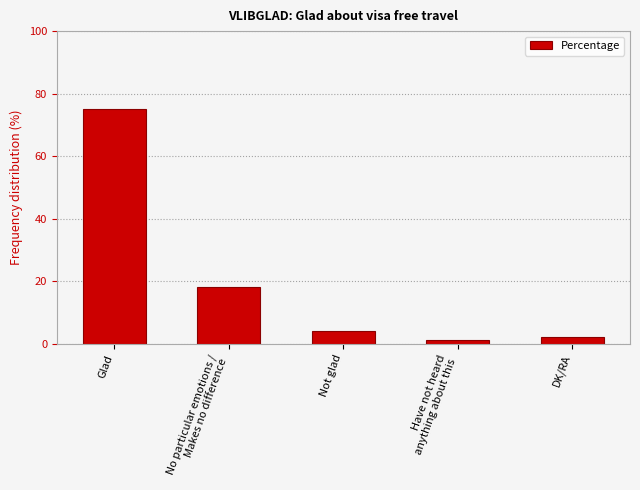

Is it true that the value at No particular emotions /
Makes no difference is 18?

True